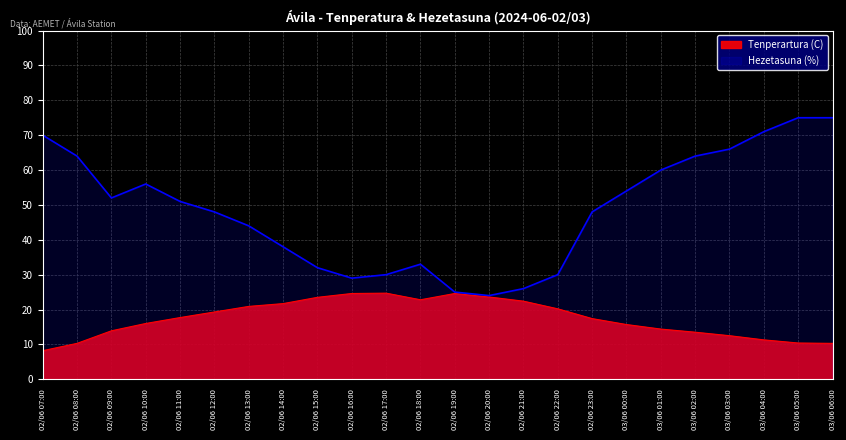

Rank the series at 02/06 23:00 from lowest to highest value.

Tenperartura (C), Hezetasuna (%)